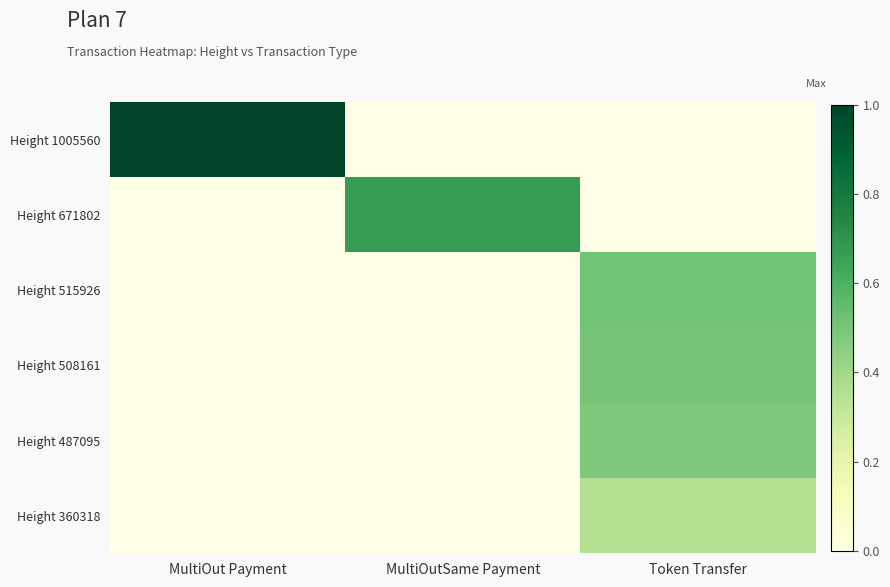

Rank the series at Token Transfer from highest to lowest value.

Height 515926, Height 508161, Height 487095, Height 360318, Height 1005560, Height 671802